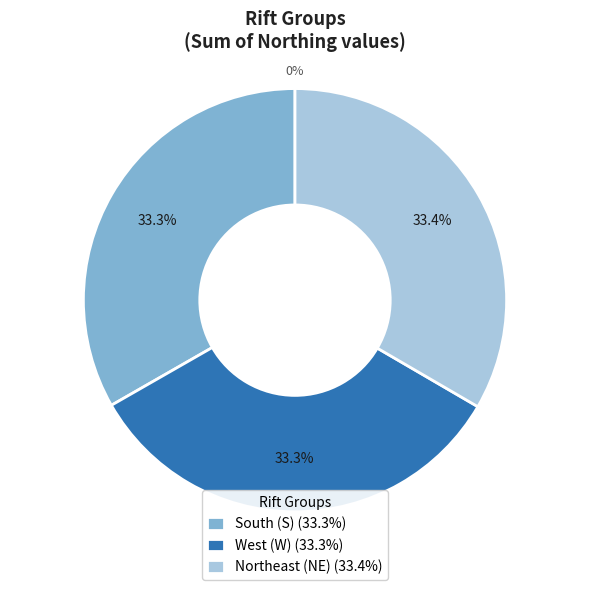

Count the number of slices in the pie.

4